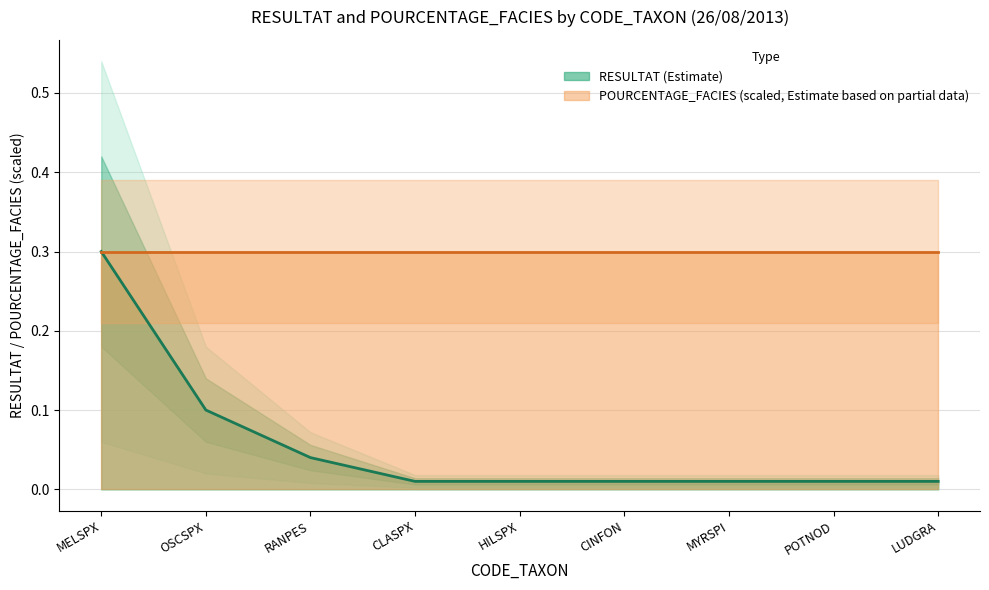

What is the difference between the maximum and minimum values?

0.3